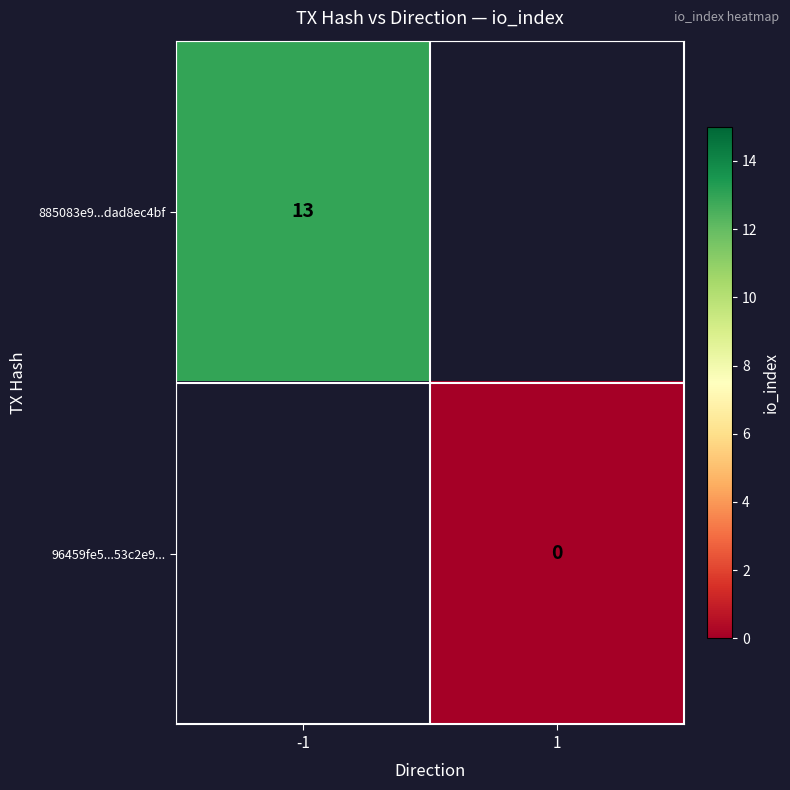

The value of 885083e9...dad8ec4bf at -1 is 13. True or false?

True